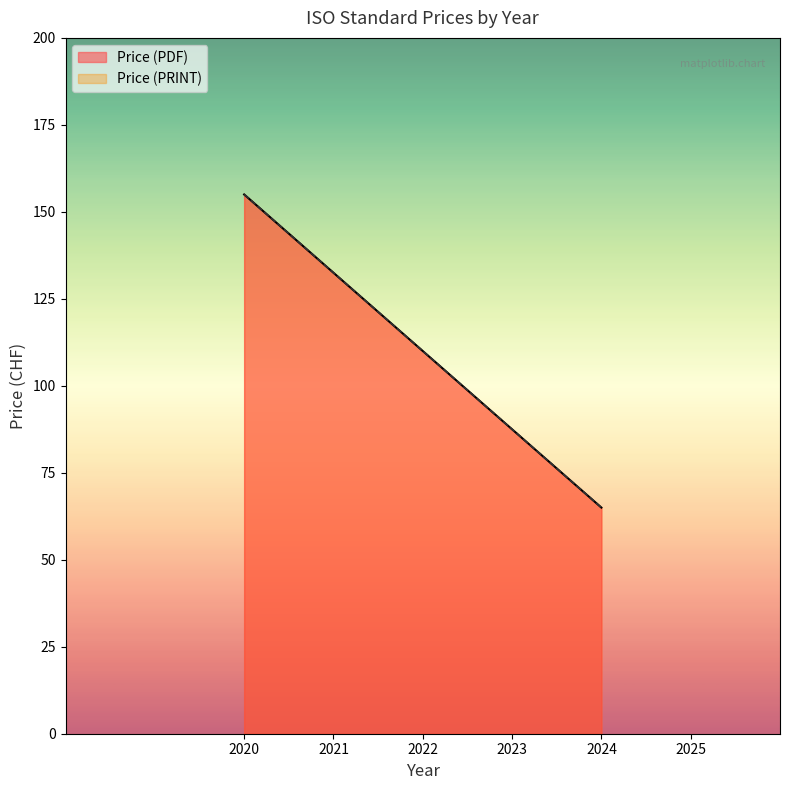

What is the minimum value shown in the chart?

65